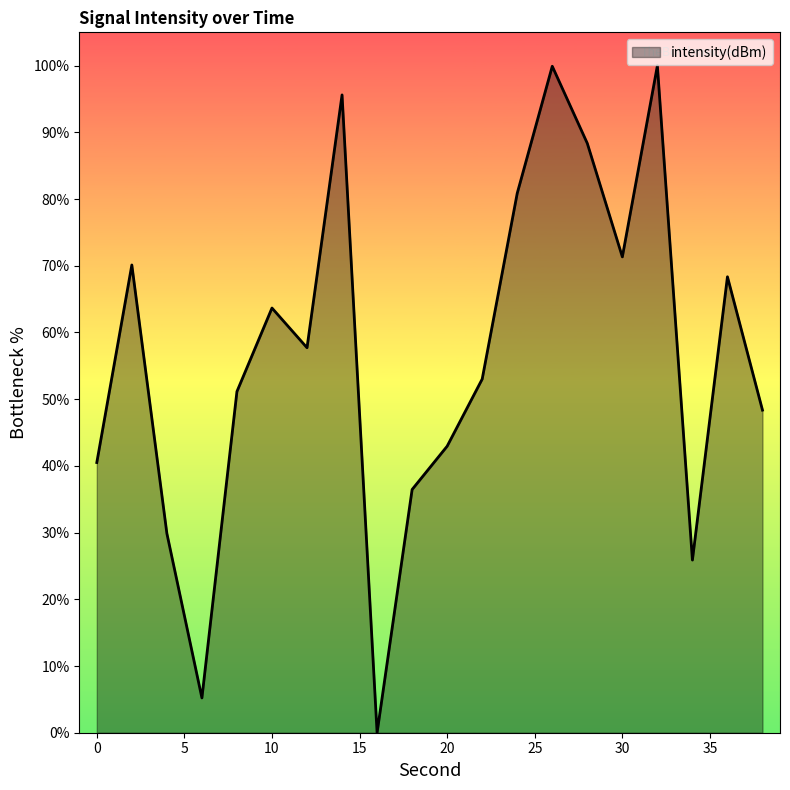

What is the maximum value shown in the chart?

100.0